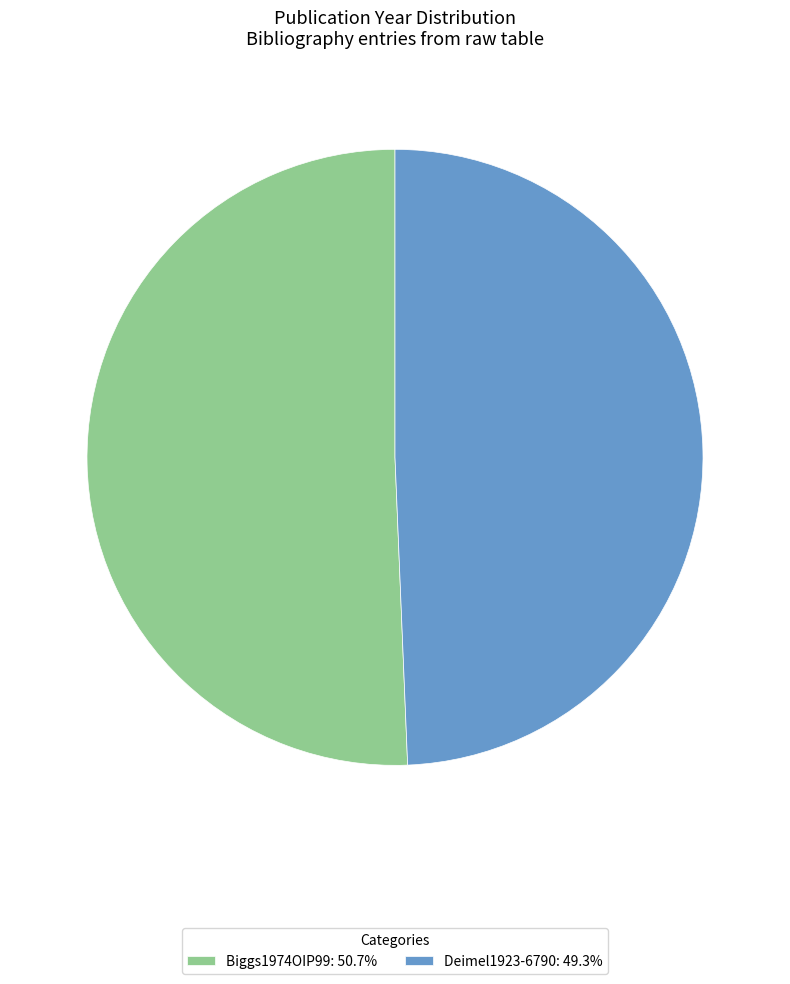

Approximately how many times larger is the value at Biggs1974OIP99: 50.7% compared to Deimel1923-6790: 49.3%?

1.0